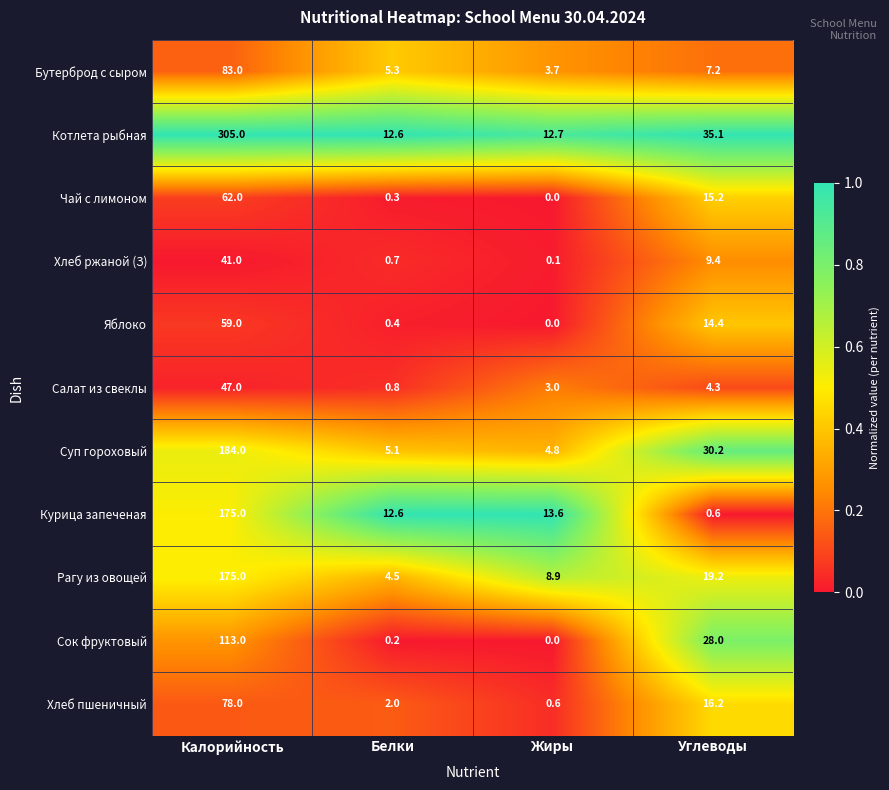

The value of Чай с лимоном at Жиры is 0.0. True or false?

True